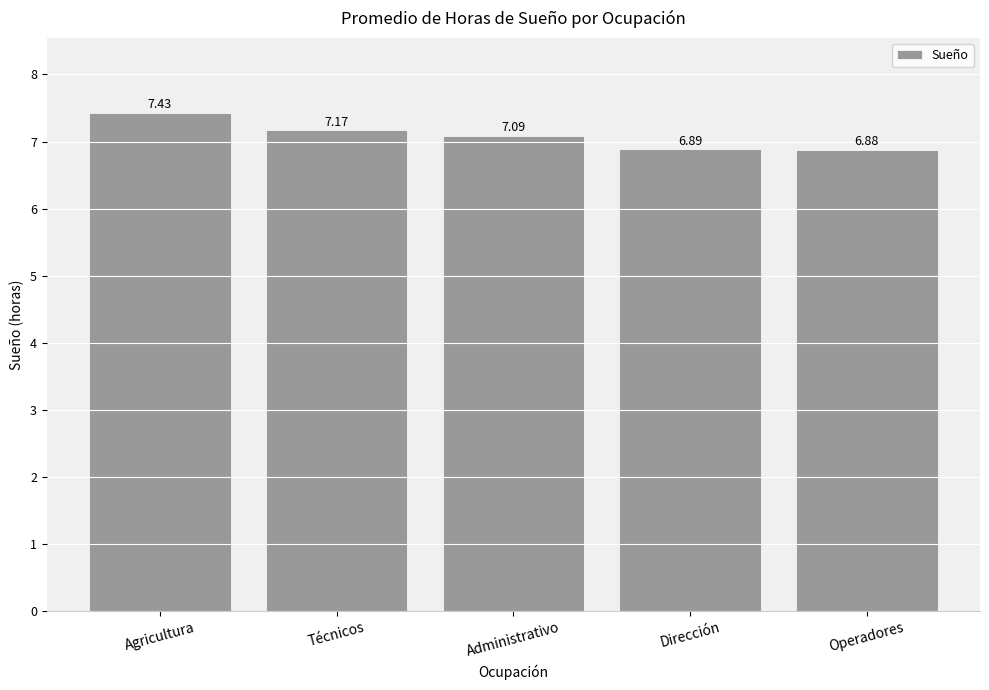

True or false: the data shows 3.4 at Administrativo.

False